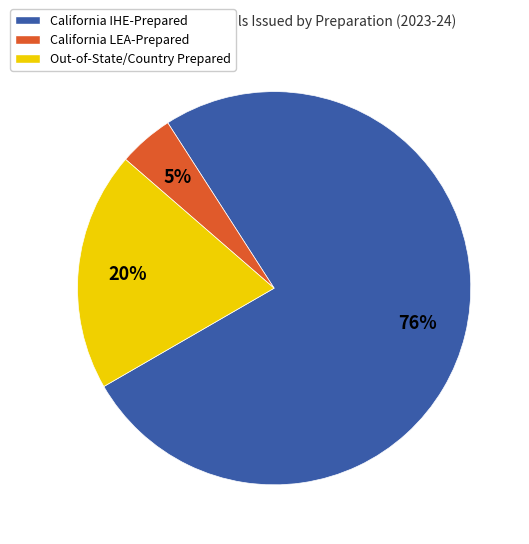

Is the sum of Out-of-State/Country Prepared and California LEA-Prepared greater than half?

No